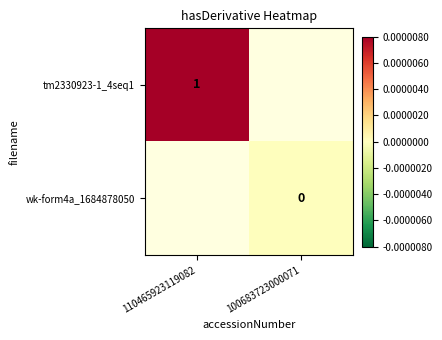

The tm2330923-1_4seq1 series shows 2 at 110465923119082. True or false?

False